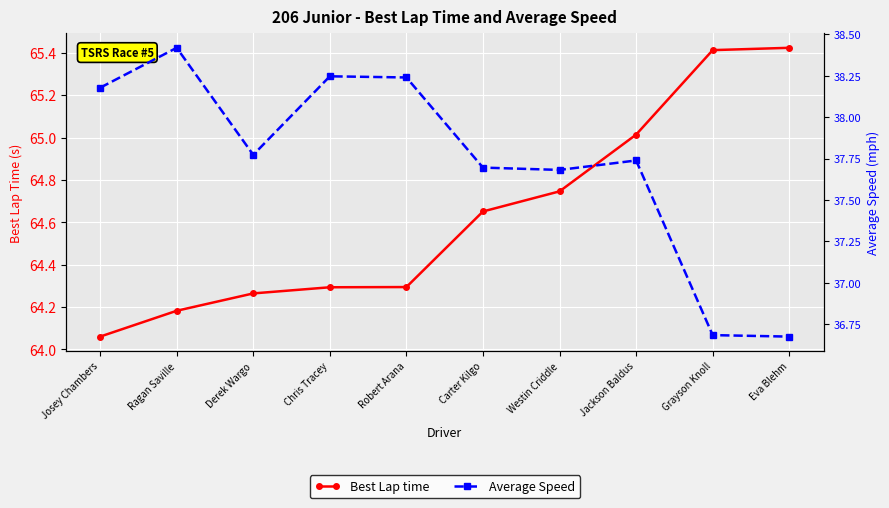

How many lines are shown in the chart?

2